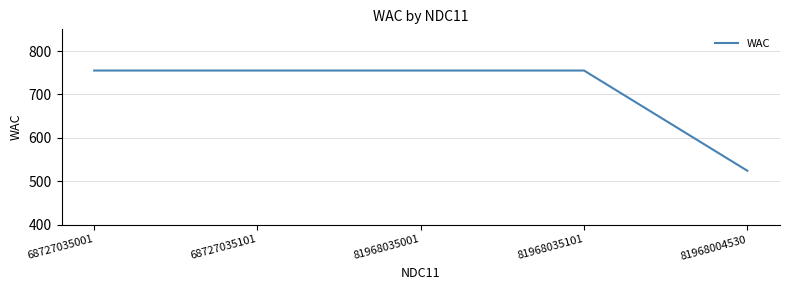

The chart shows a value of 755 at 68727035101. True or false?

True